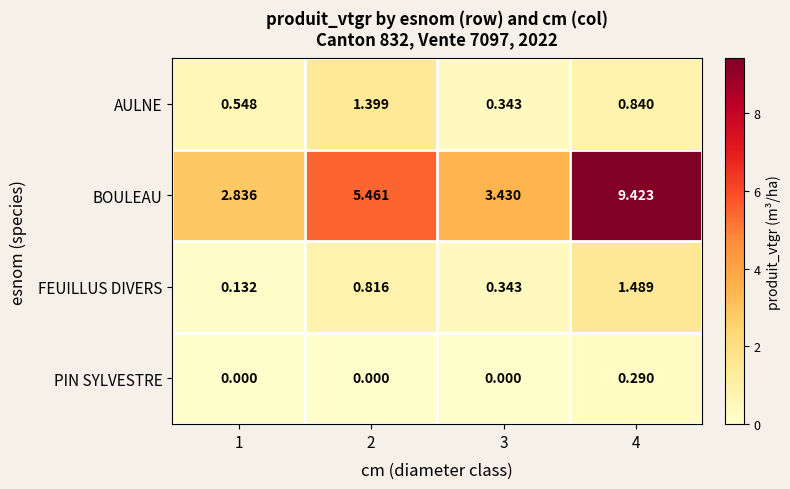

Which series has the largest total across all categories?

BOULEAU